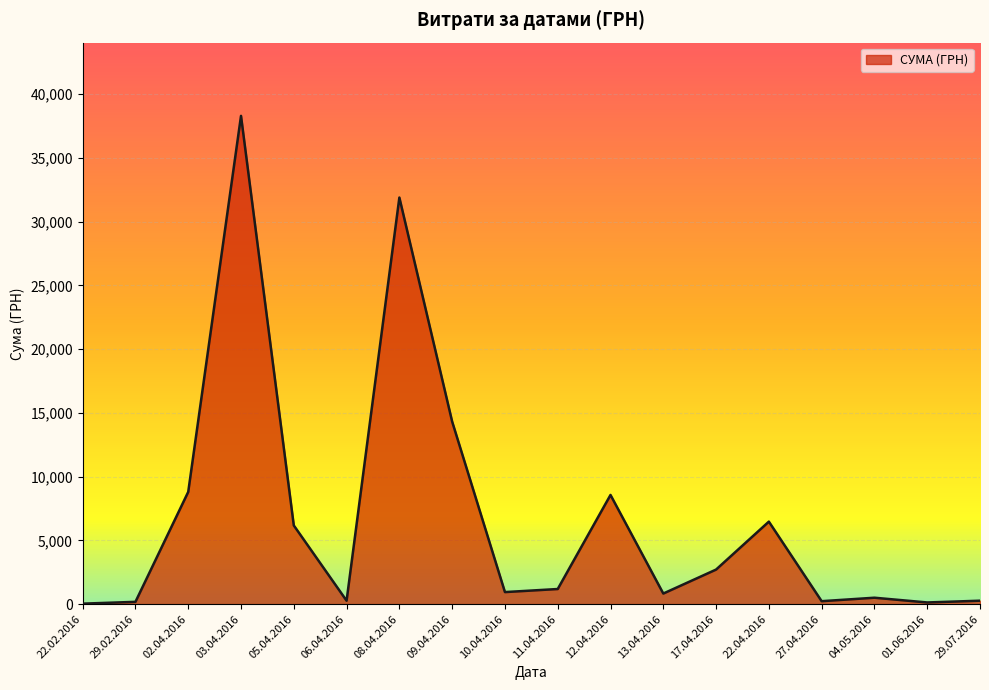

Between 13.04.2016 and 11.04.2016, which is larger?

11.04.2016